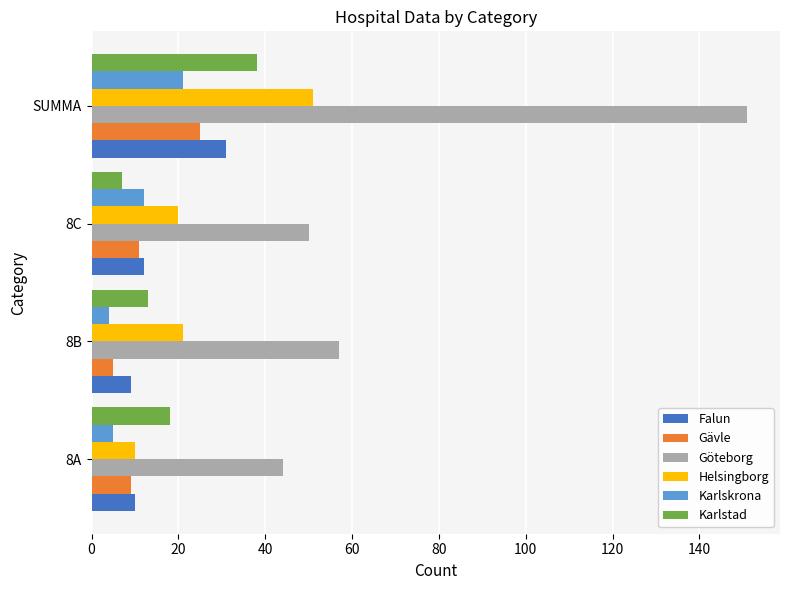

What is the difference between the maximum and second lowest values in the Helsingborg series?

31